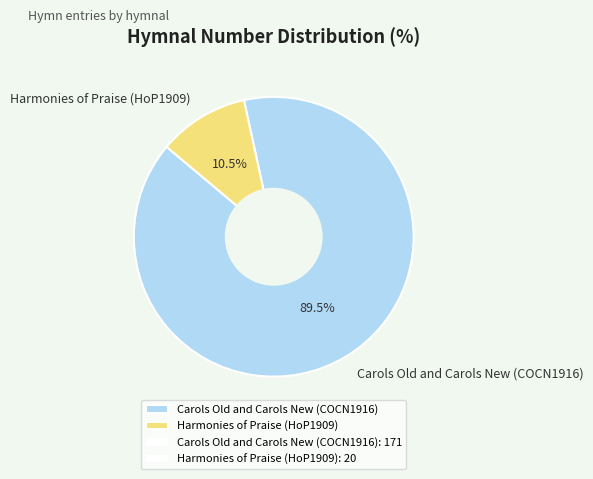

What percentage is NOT represented by Harmonies of Praise (HoP1909)?

89.5%